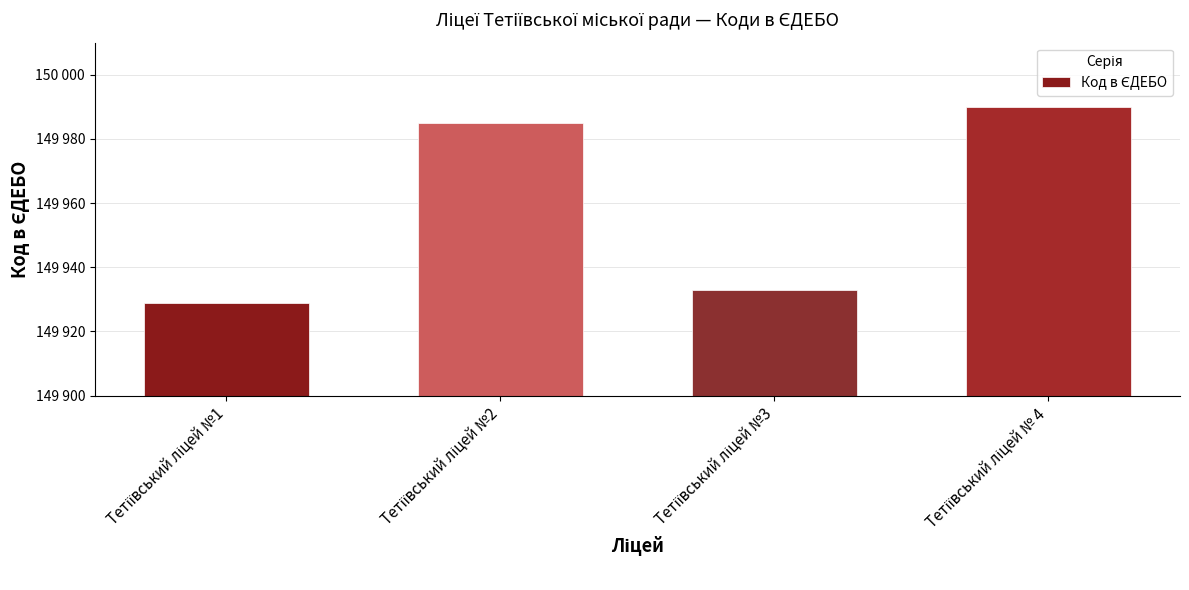

Where does the data first go above 149985?

Тетіївський ліцей № 4